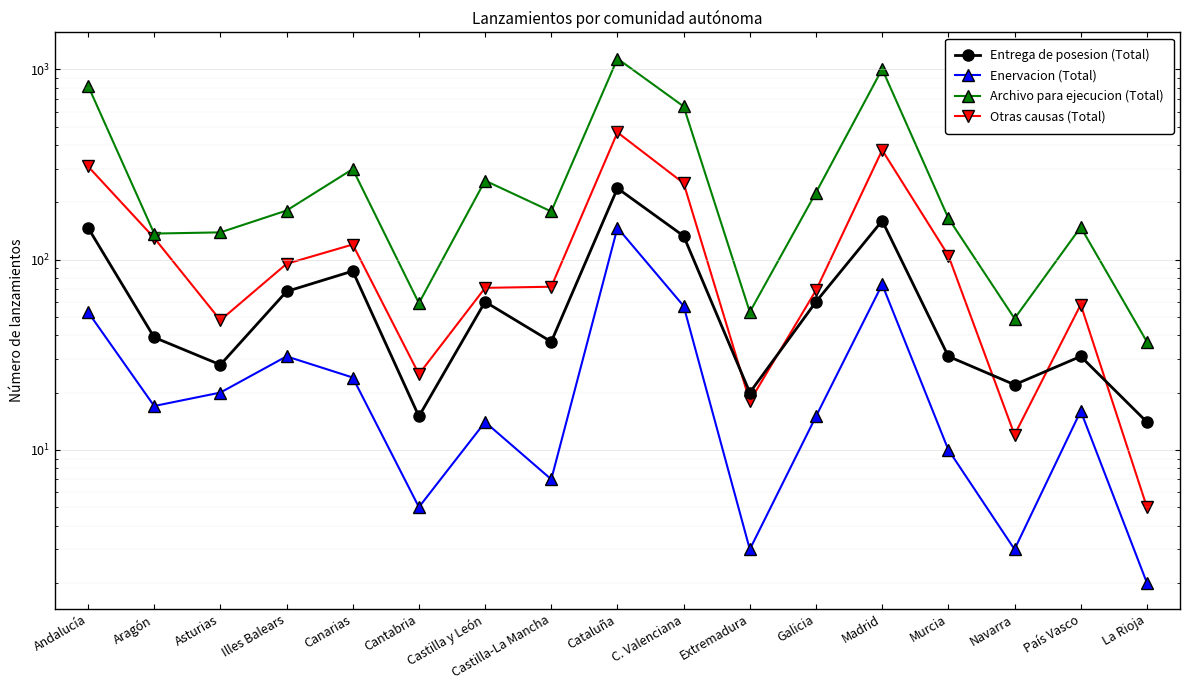

What position from the left is Canarias?

5